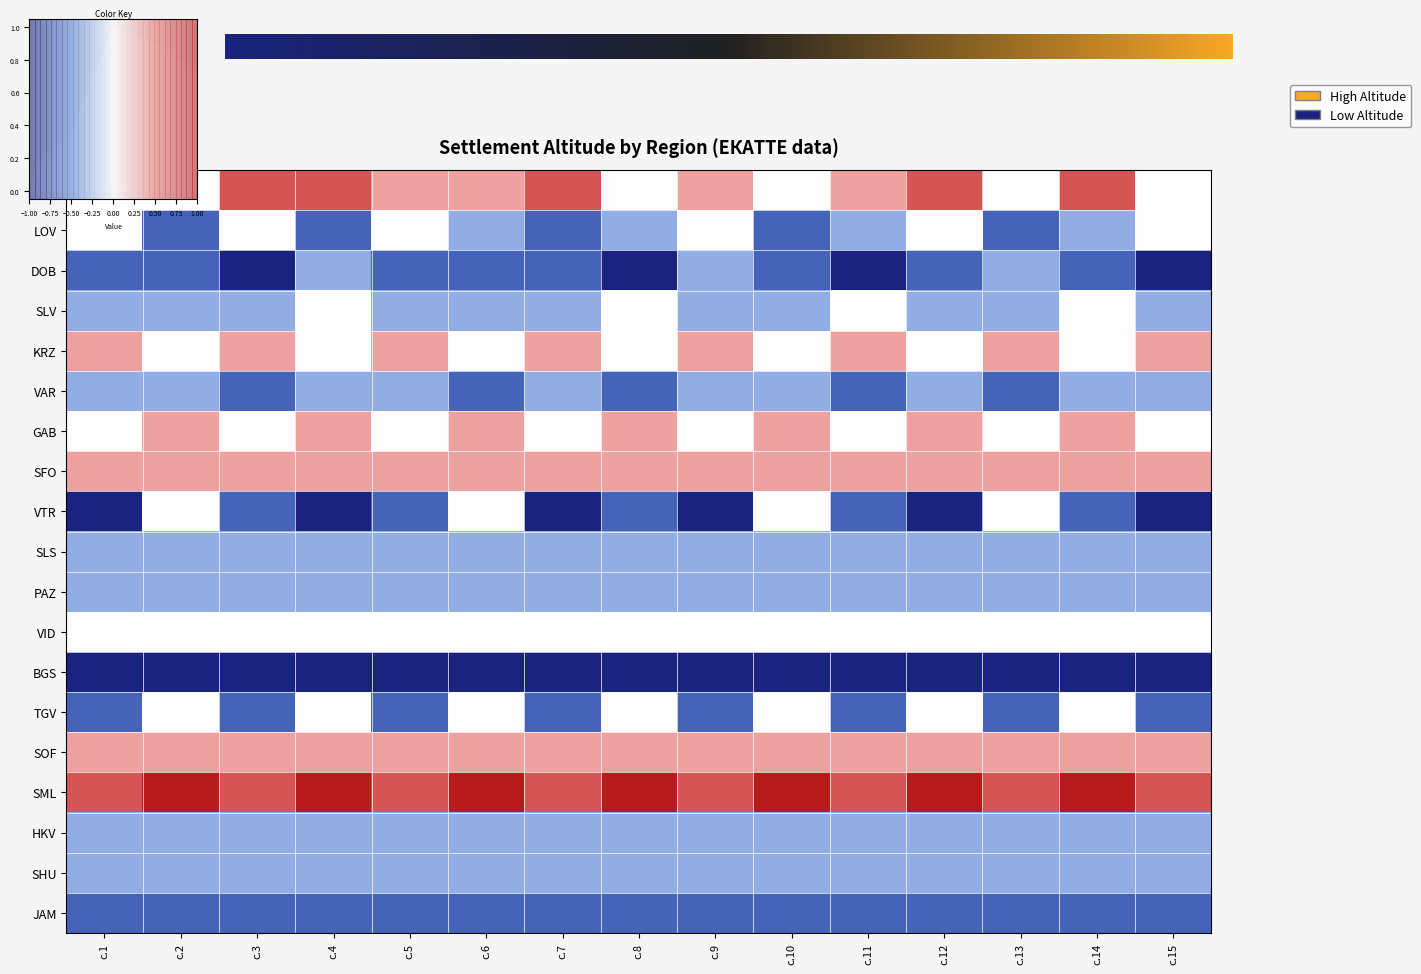

What is the minimum value shown in the chart?

-1.0